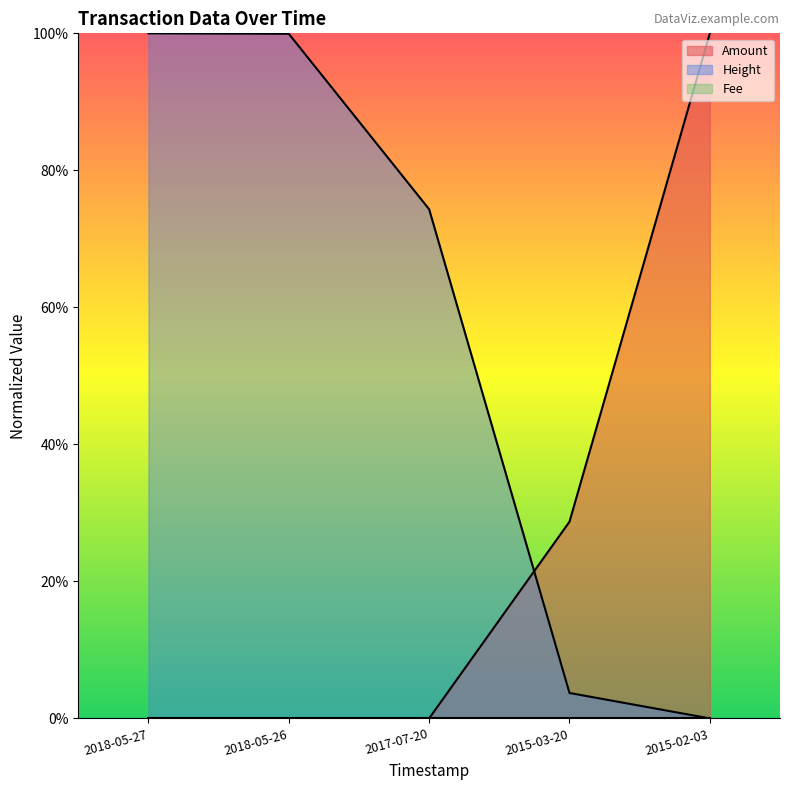

How many intersections are there between Height and Amount?

1